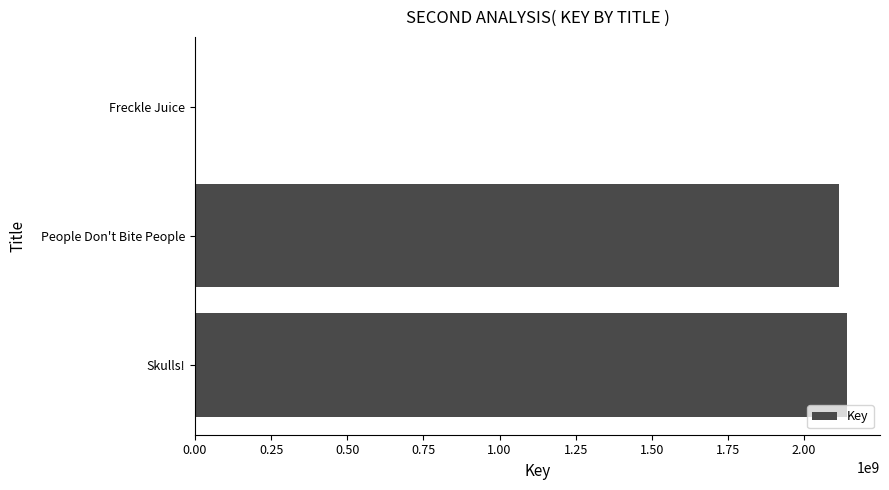

At which label is the value closest to 1070962223?

People Don't Bite People